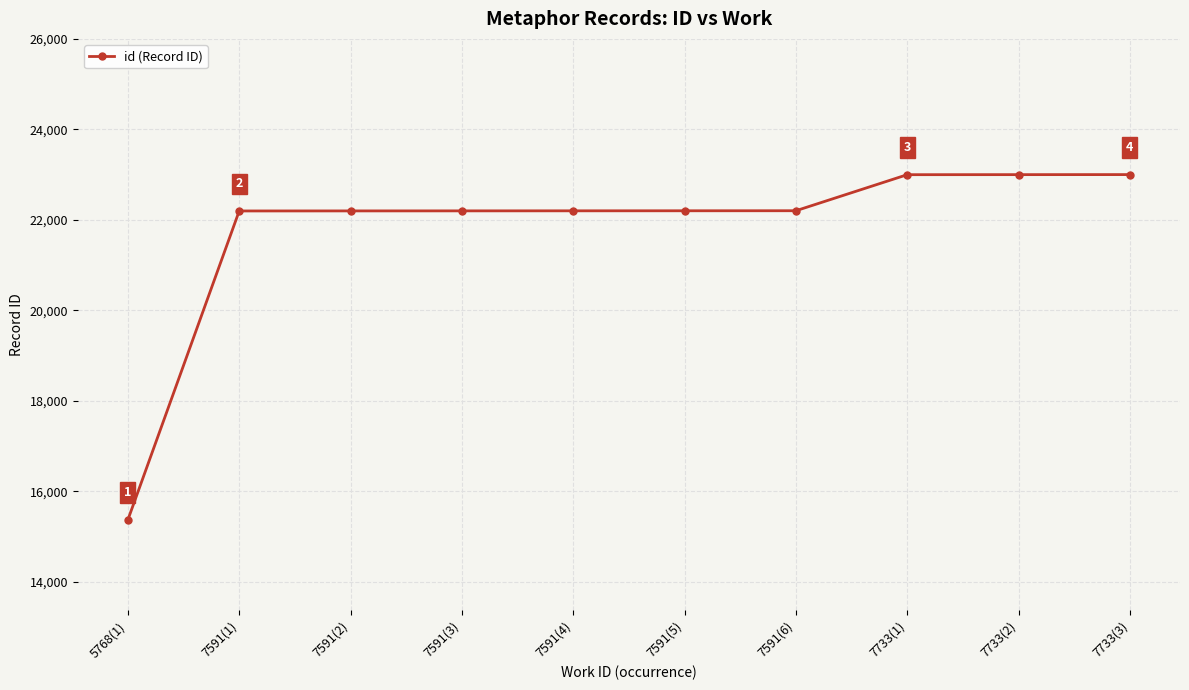

What is the label of the 5th point from the left?

7591(4)